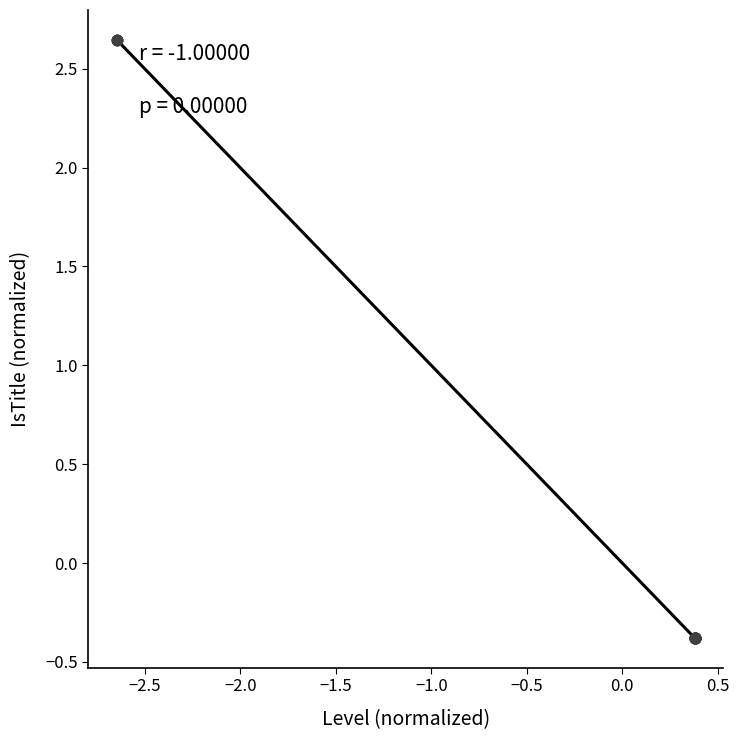

What is the difference between the maximum and minimum values?

3.0